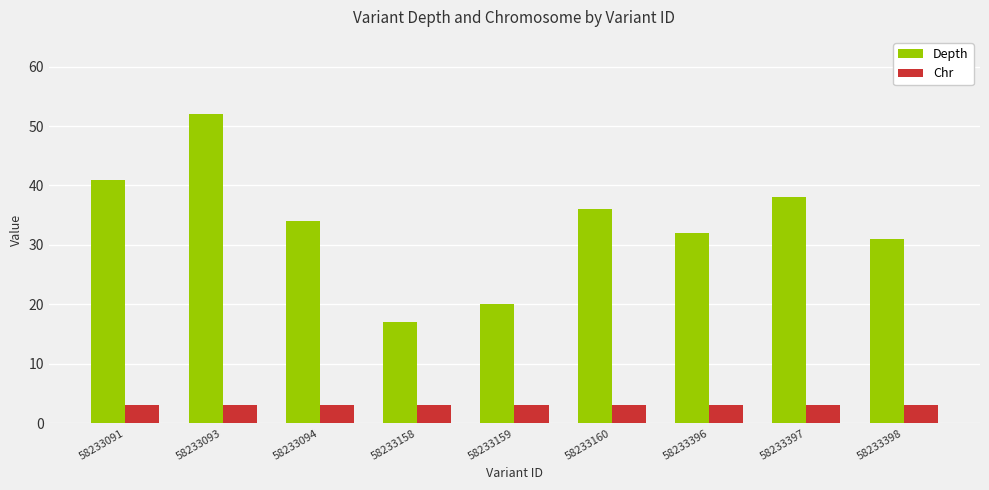

At which label does Depth first exceed 34?

58233091